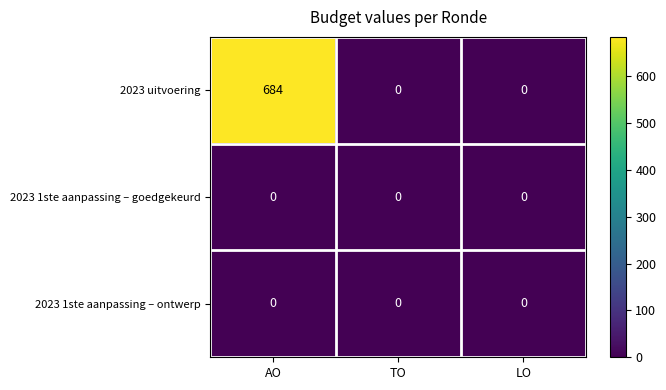

What is the total value across all series at AO?

684